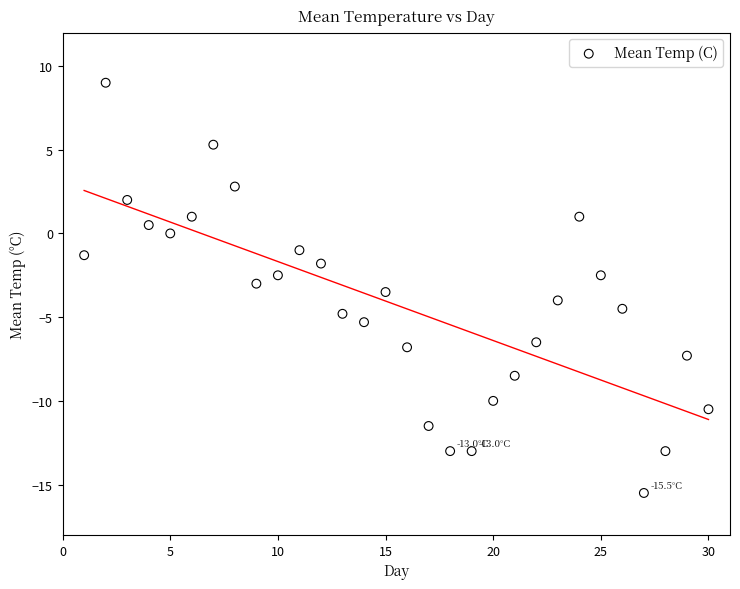

What is the range of Y values (max minus min)?

24.5